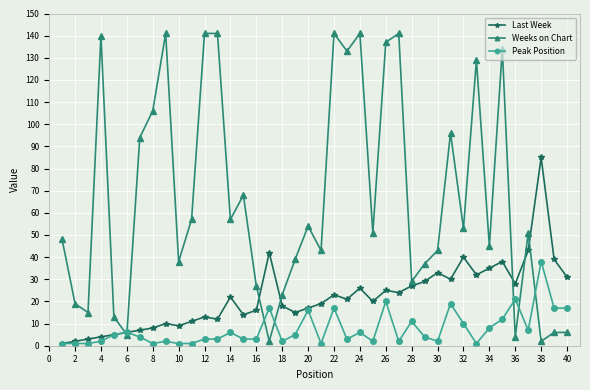

What is the greatest value displayed?

141